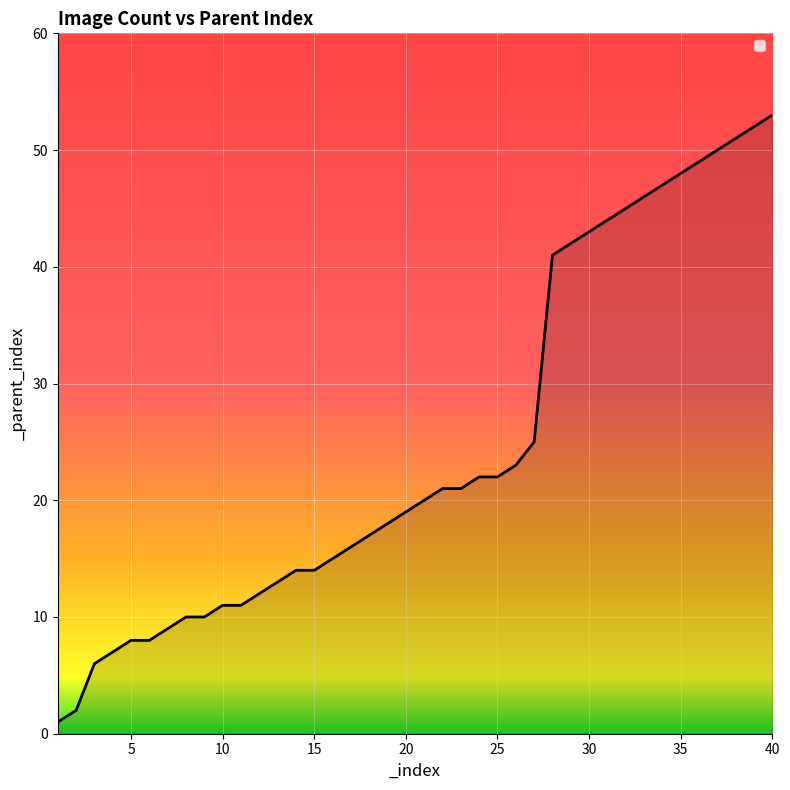

Reading right to left, what are all the values shown in this chart?

53	52	51	50	49	48	47	46	45	44	43	42	41	25	23	22	22	21	21	20	19	18	17	16	15	14	14	13	12	11	11	10	10	9	8	8	7	6	2	1